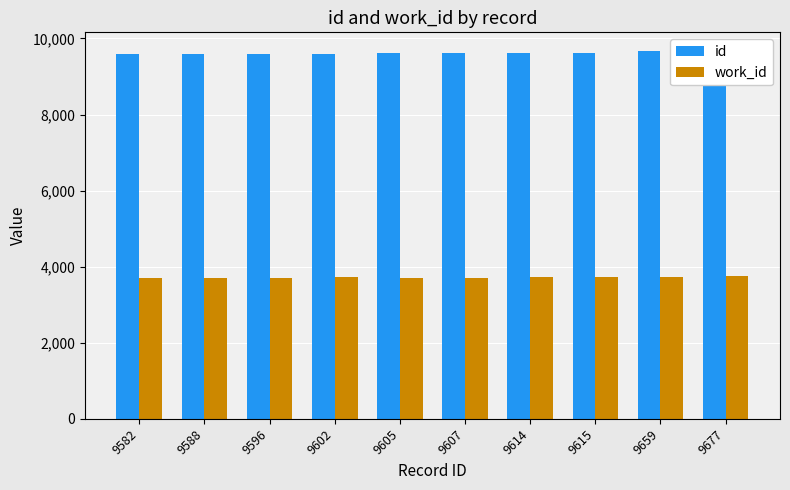

At which label is work_id closest to 3725?

9615